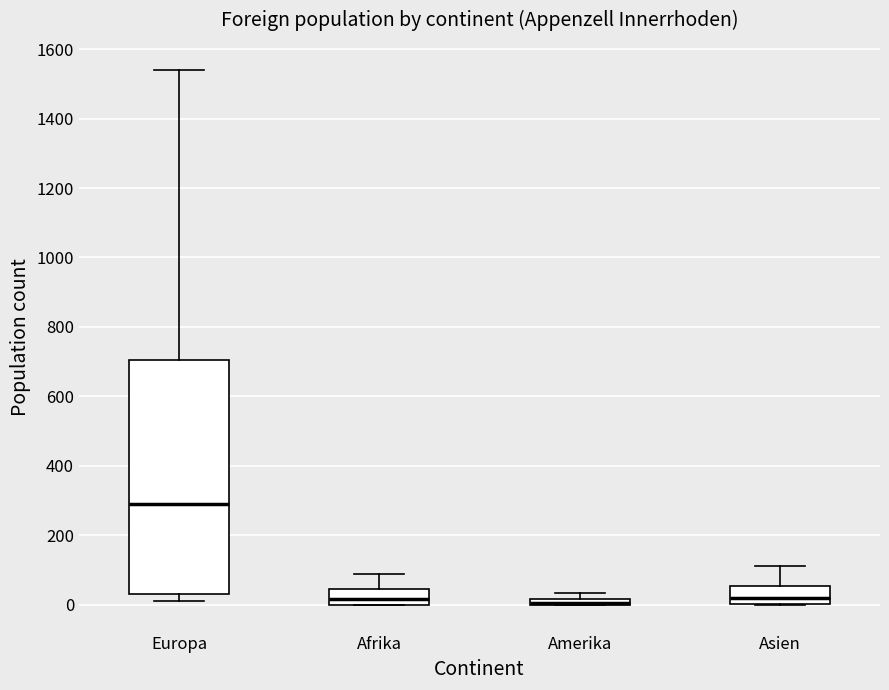

Comparing the boxes themselves (not the whiskers), which one is the tallest?

Europa